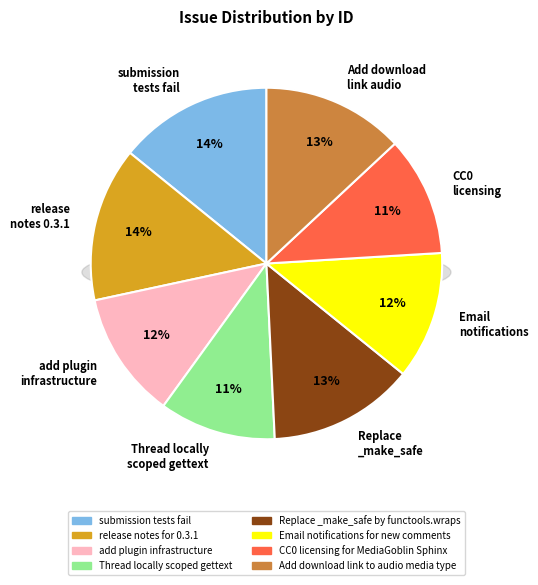

Rank the categories by value from lowest to highest.

Thread locally scoped gettext, CC0 licensing for MediaGoblin Sphinx, add plugin infrastructure, Email notifications for new comments, Add download link to audio media type, Replace _make_safe by functools.wraps, submission tests fail, release notes for 0.3.1